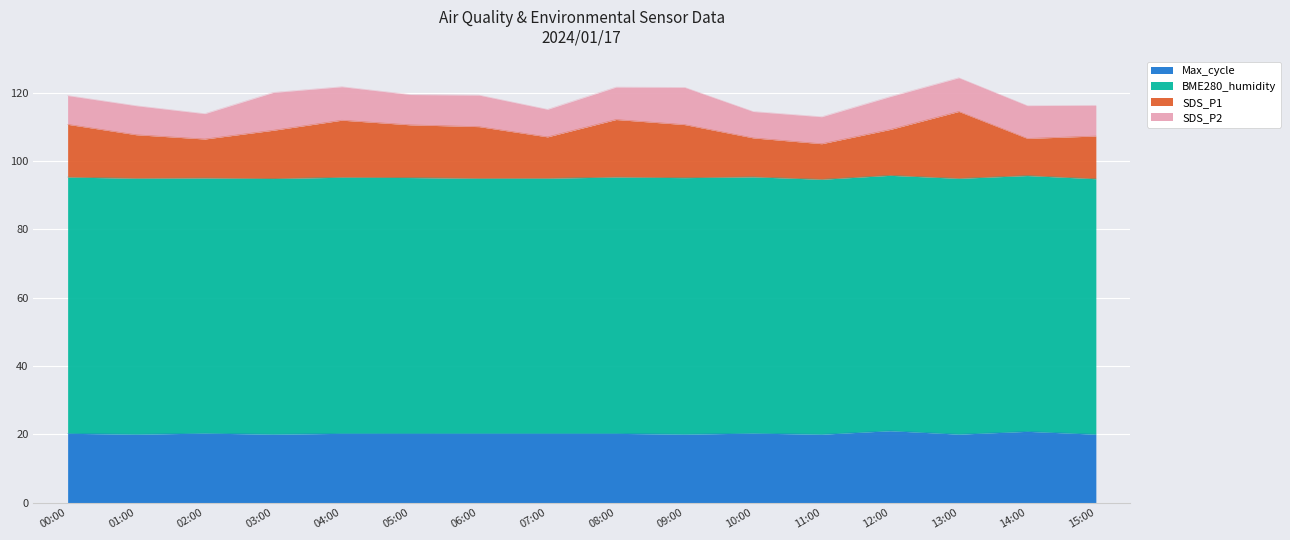

Which label corresponds to the smallest value in the chart?

11:00